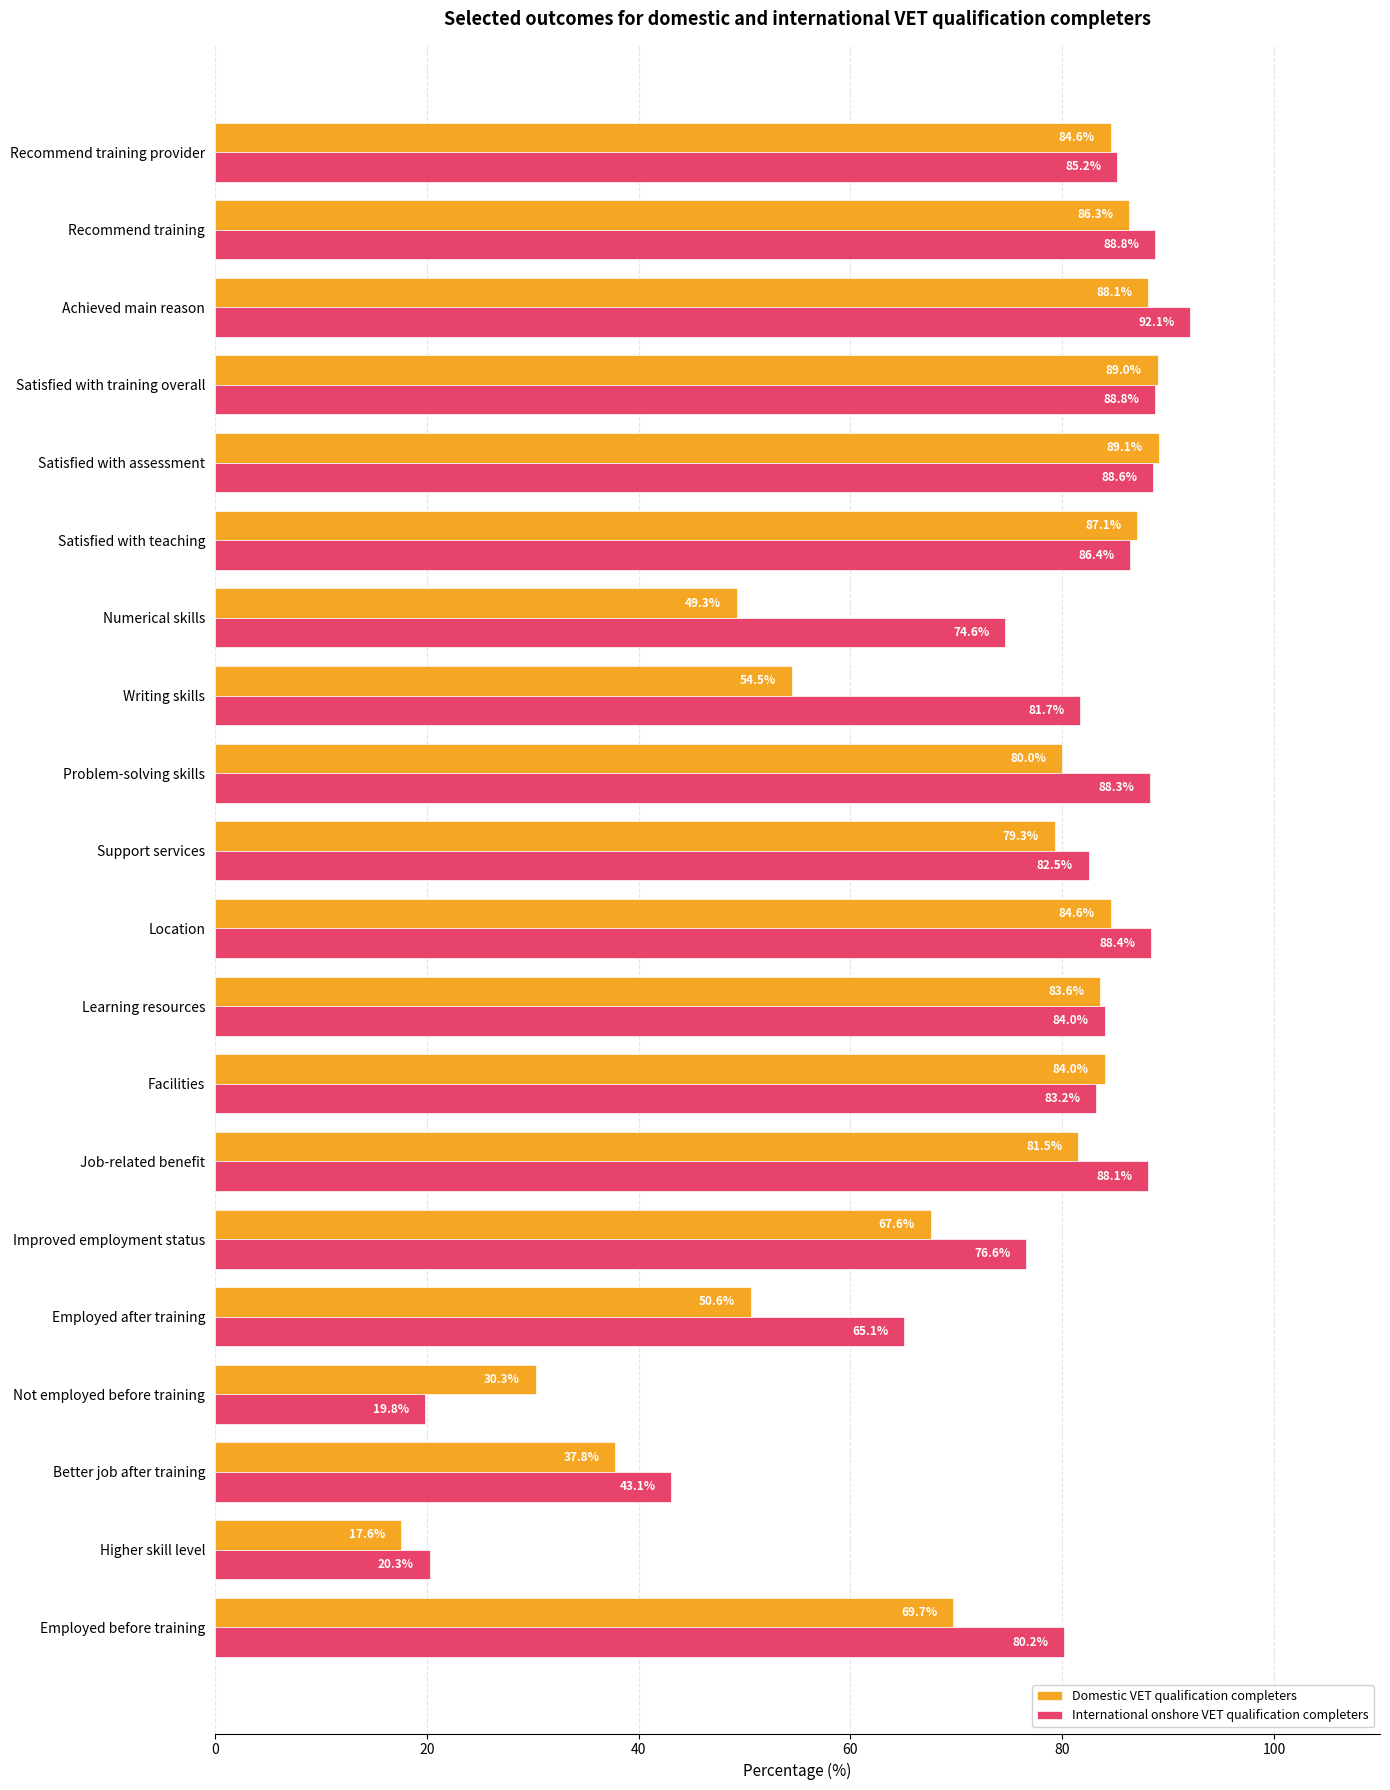

At which label does International onshore VET qualification completers reach its minimum?

Not employed before training